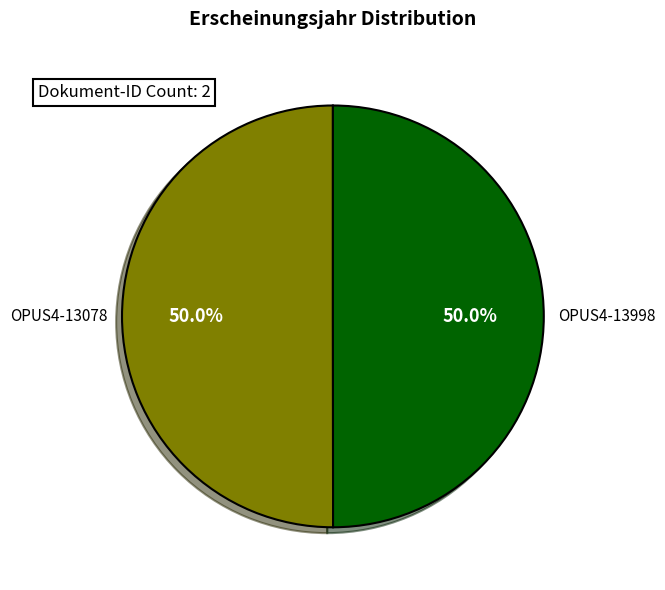

What is the ratio of the value at OPUS4-13078 to the value at OPUS4-13998?

1.0